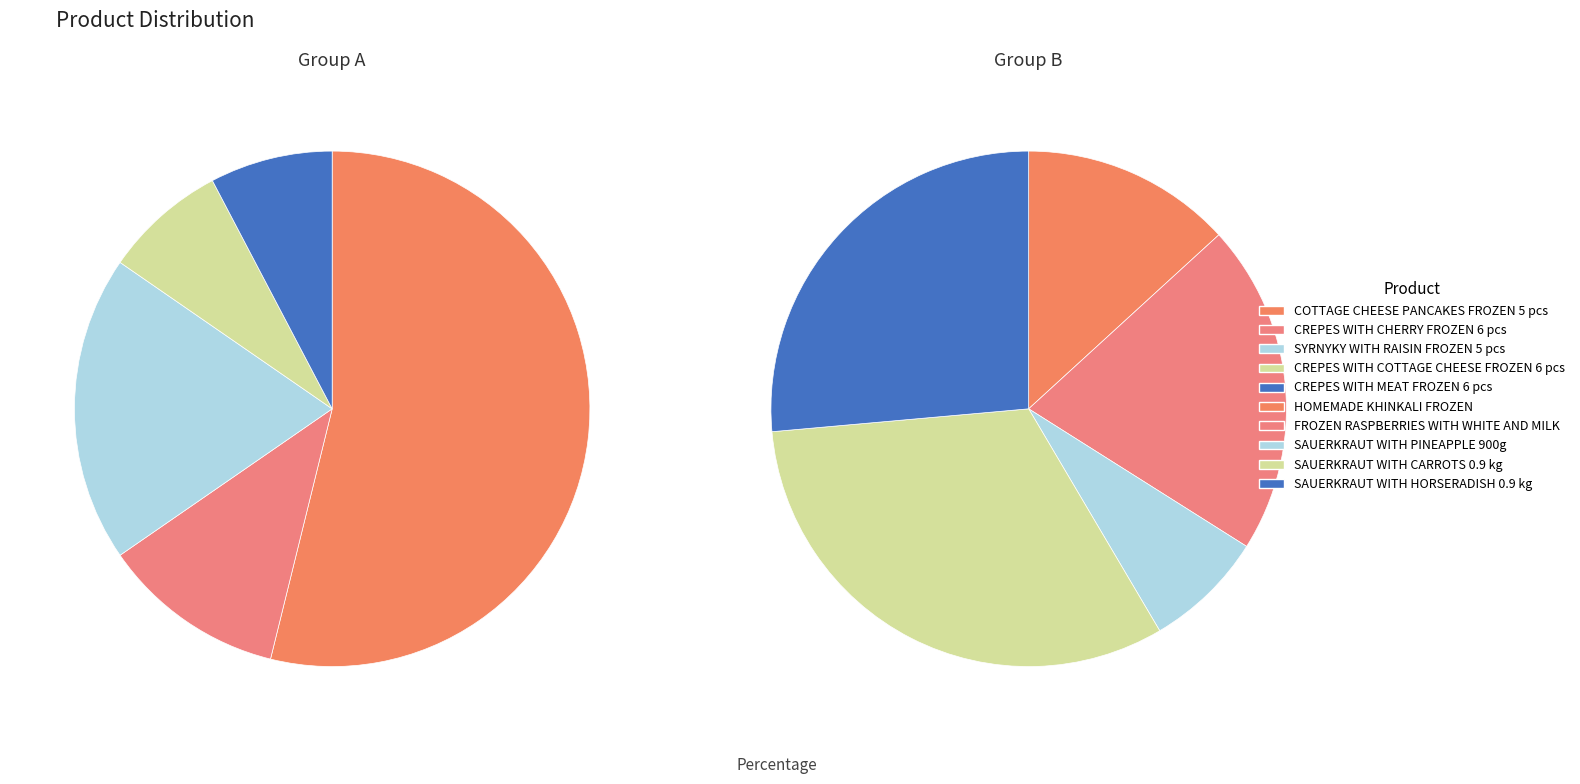

Does HOMEMADE KHINKALI FROZEN account for over 50% of the chart?

No